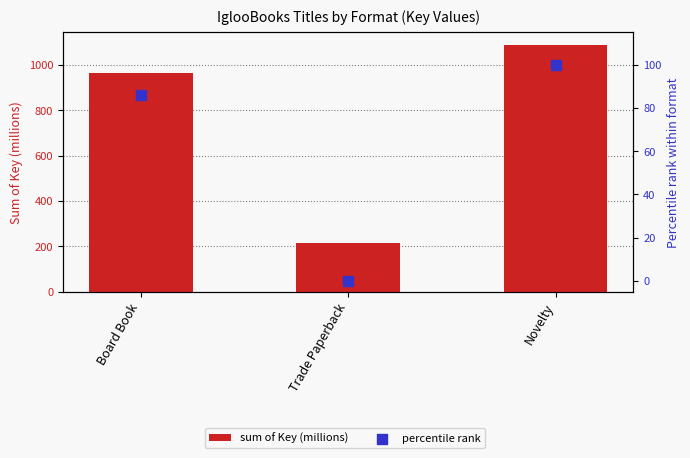

Which series has the largest Y range (max minus min)?

sum of Key (millions)